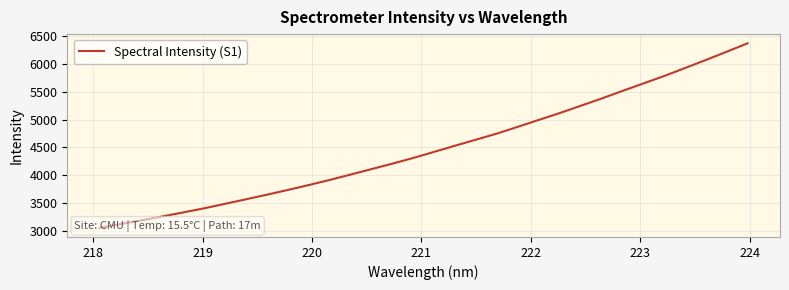

True or false: the data has more than 1 interior local peaks.

False